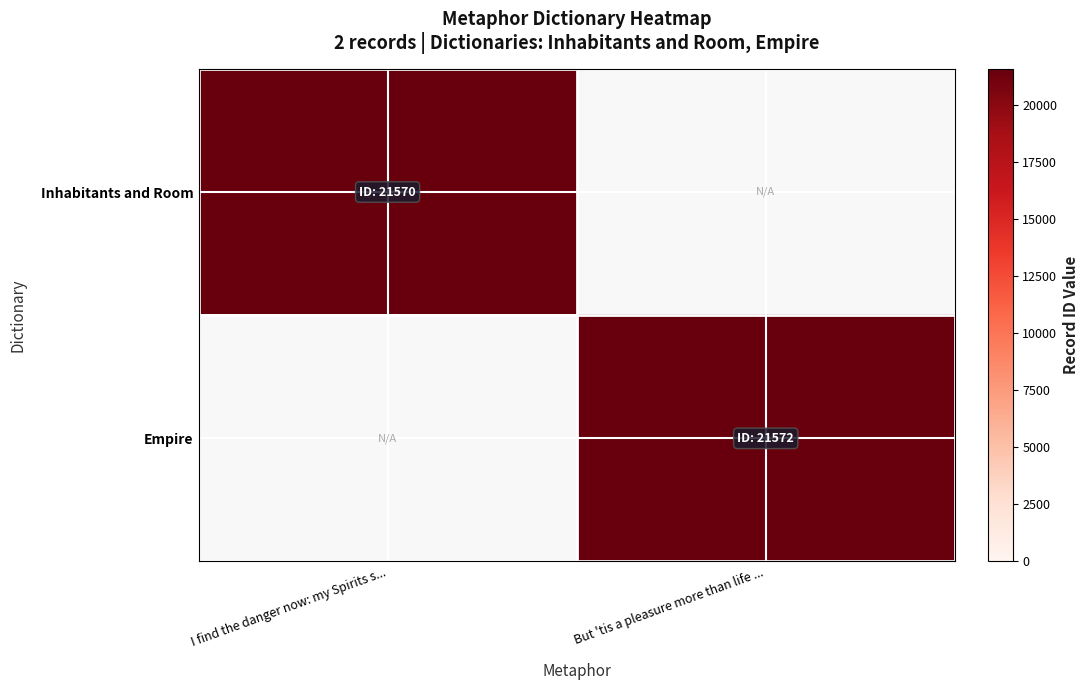

List the series in order of their overall mean, lowest first.

Inhabitants and Room, Empire